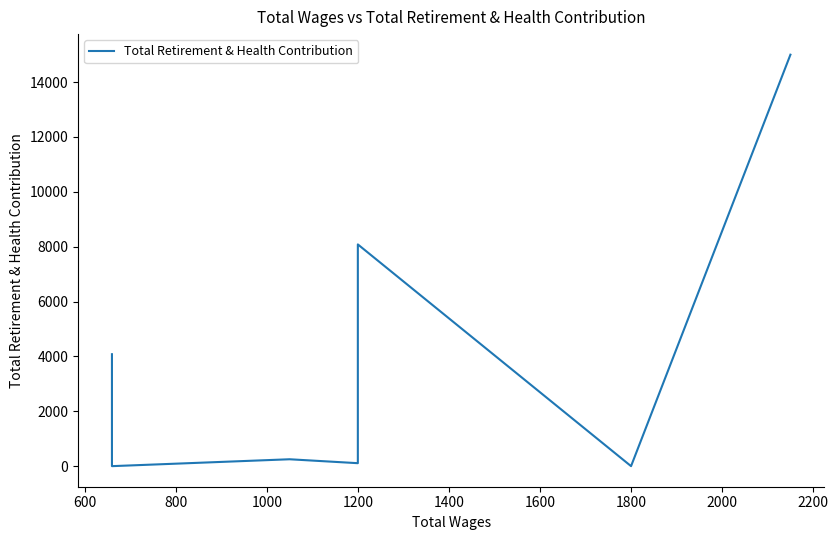

How many lines are shown in the chart?

1